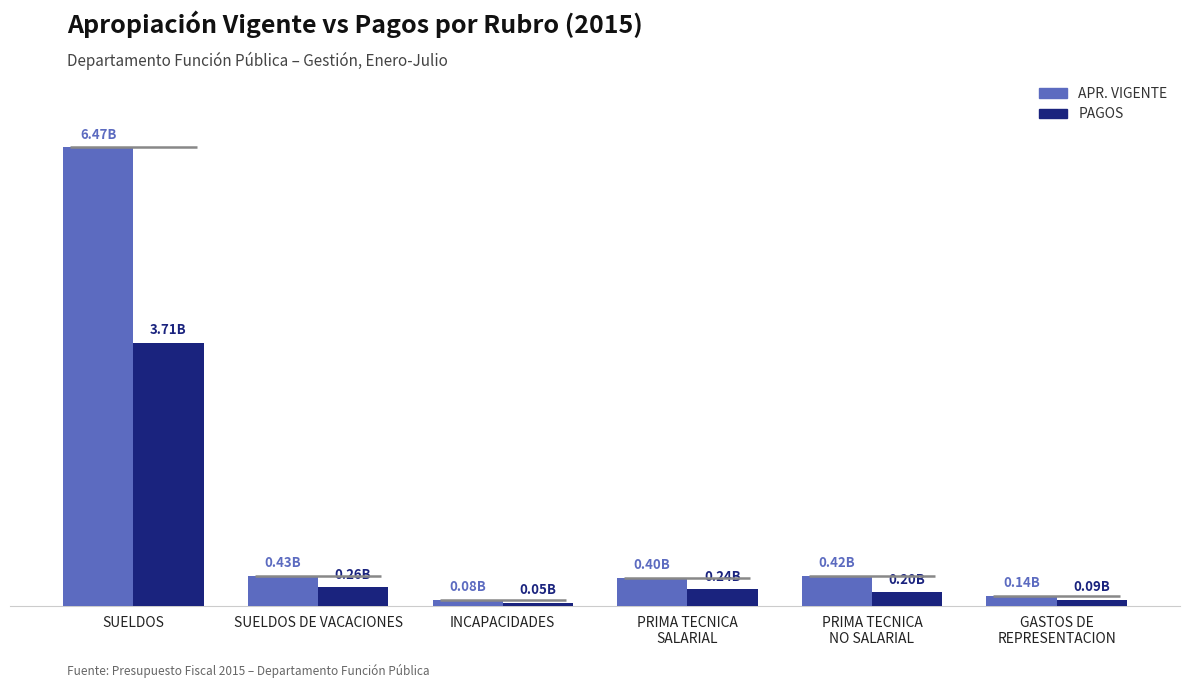

Reading right to left, what are all the values shown in this chart?

APR. VIGENTE: GASTOS DE
REPRESENTACION=140000000	PRIMA TECNICA
NO SALARIAL=423300000	PRIMA TECNICA
SALARIAL=400700000	INCAPACIDADES=84000000	SUELDOS DE VACACIONES=430000000	SUELDOS=6465900000
PAGOS: GASTOS DE
REPRESENTACION=85194571	PRIMA TECNICA
NO SALARIAL=195743196	PRIMA TECNICA
SALARIAL=237851482	INCAPACIDADES=45065732	SUELDOS DE VACACIONES=263220696	SUELDOS=3713947161